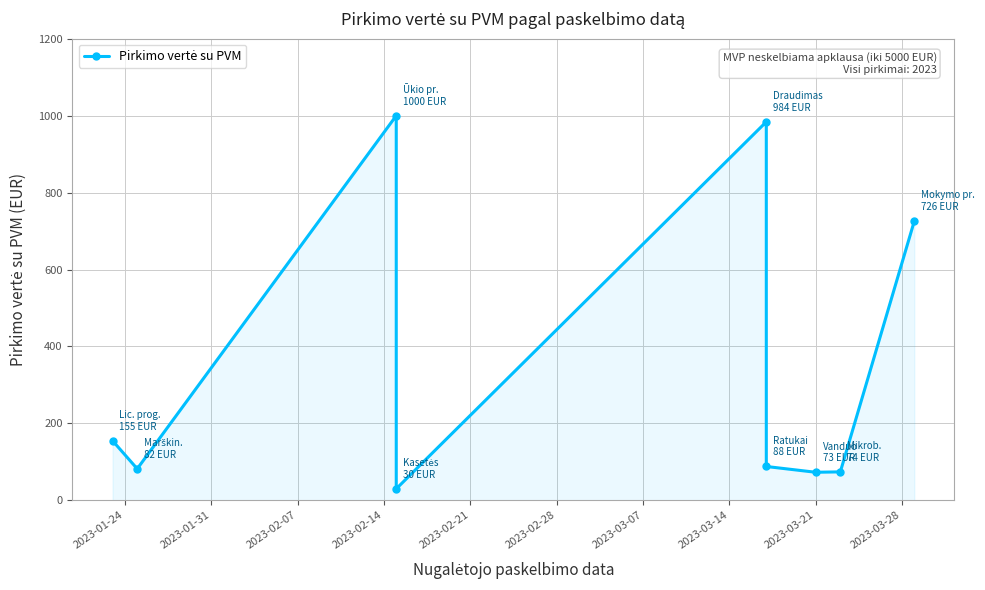

Does the chart have visible grid lines?

Yes